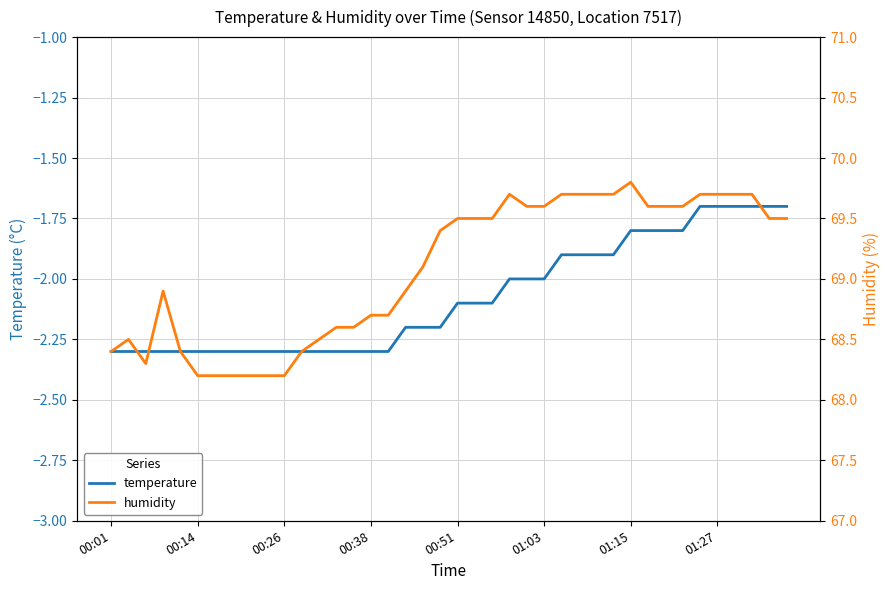

What is the lowest value of the temperature series?

-2.3